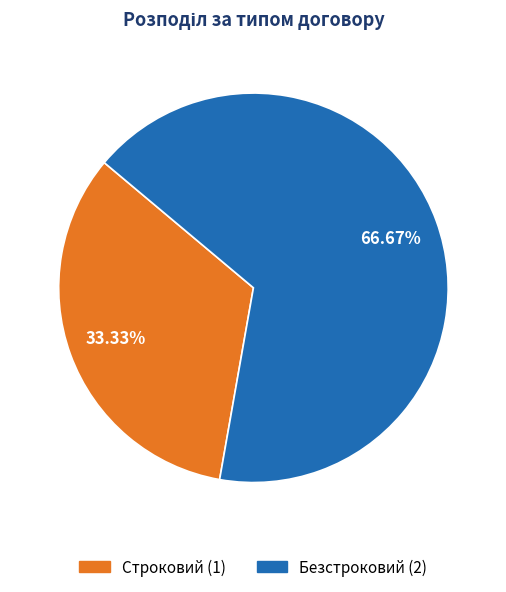

Is there a majority slice in this chart?

Yes